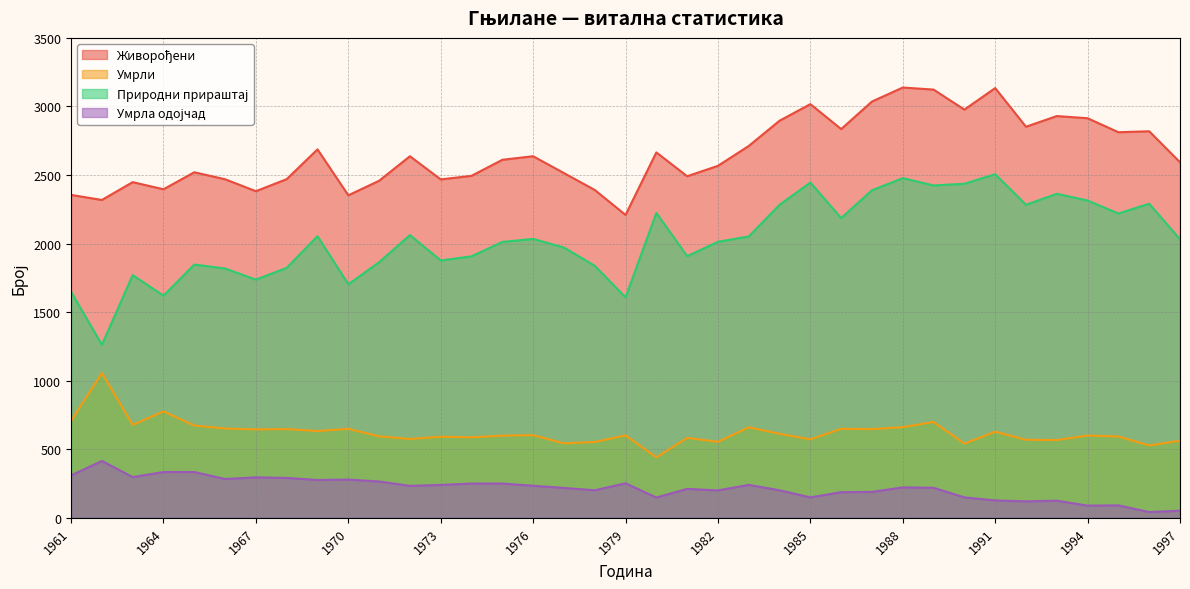

True or false: Природни прираштај has more than 1 interior local peaks.

True